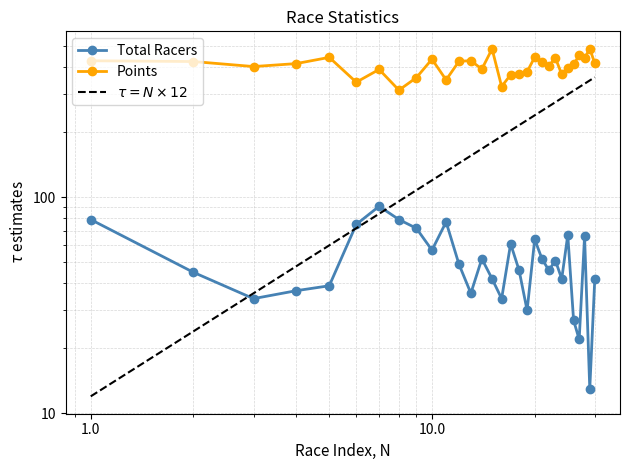

True or false: Points has more than 2 interior local peaks.

True